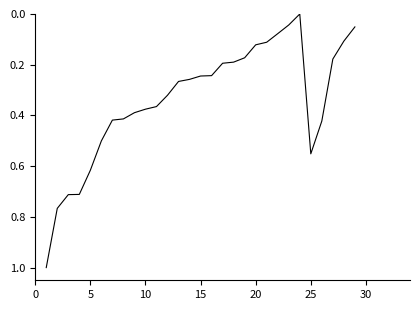

What is the difference between the maximum and minimum values?

1.0